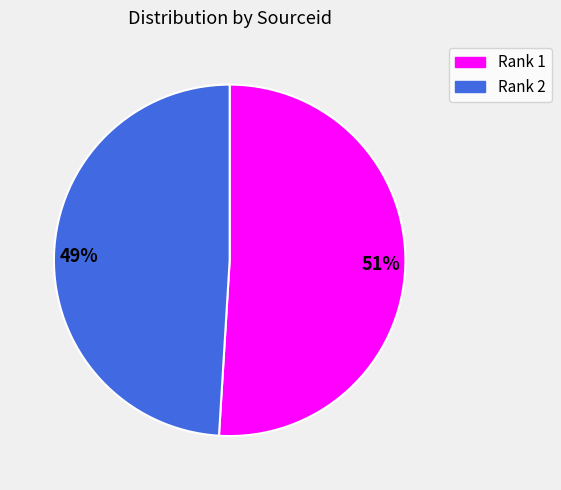

To the nearest percent, what percentage of the pie is 51%?

51%